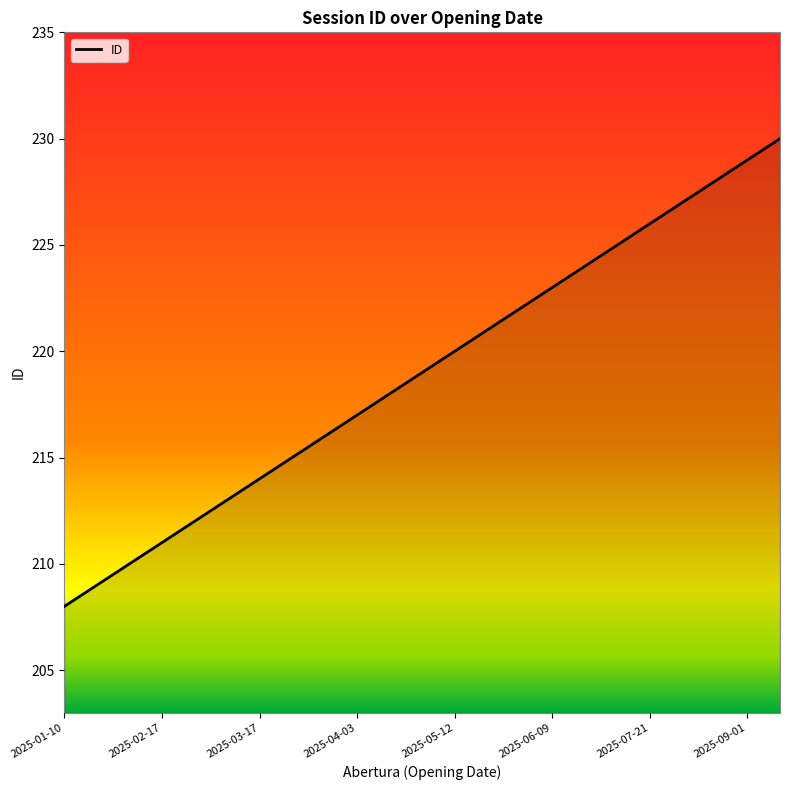

Reading left to right, list all the values displayed in this chart.

208	209	210	211	212	213	214	215	216	217	218	219	220	221	222	223	224	225	226	227	228	229	230